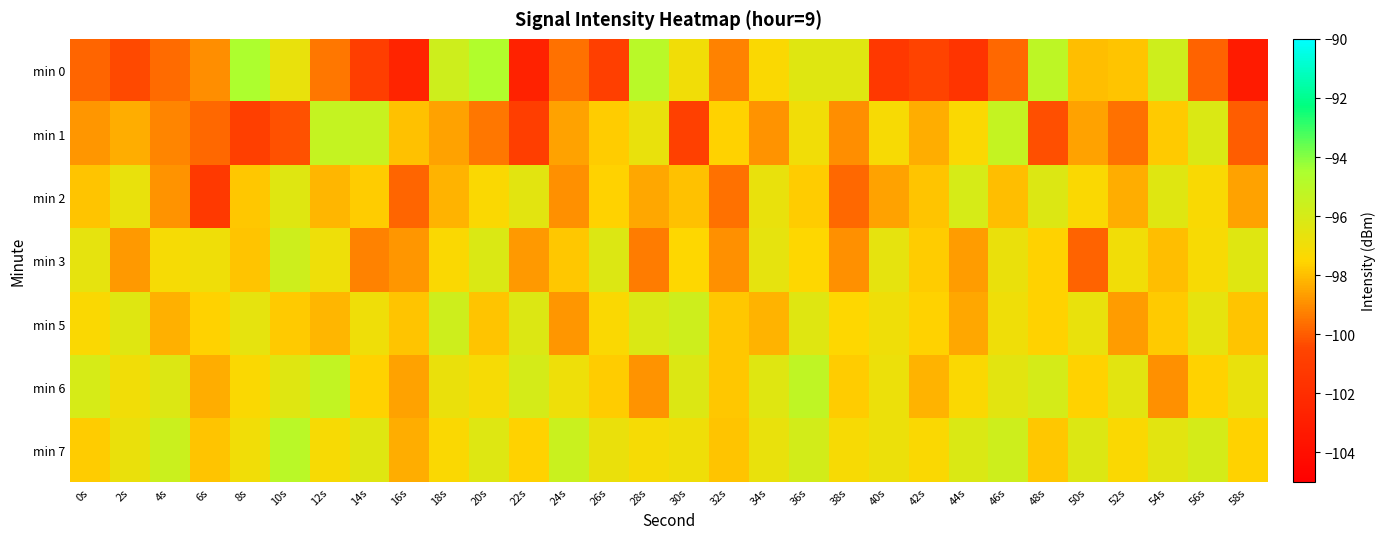

At which category does the chart reach its peak across all series?

8s